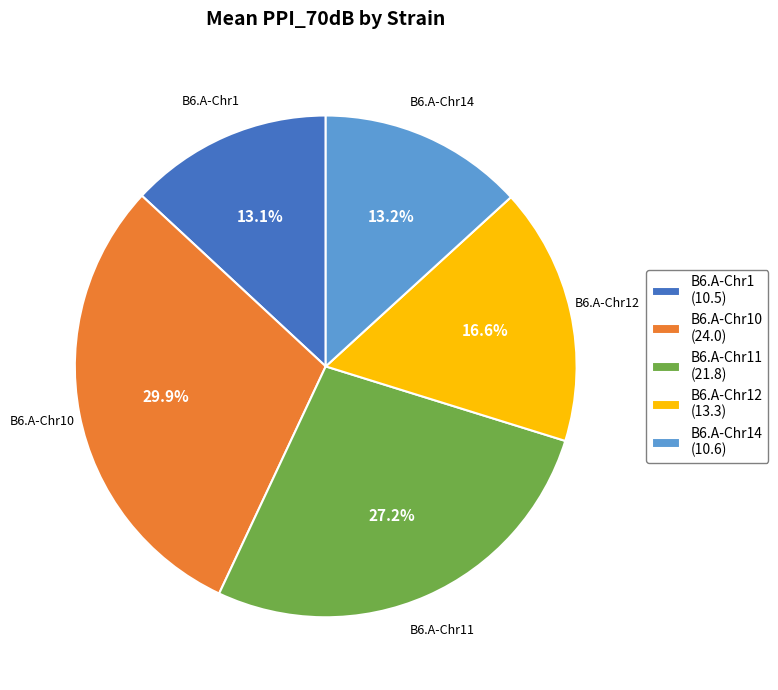

Do B6.A-Chr10 (24.0) and B6.A-Chr1 (10.5) together represent more than half of the pie?

No